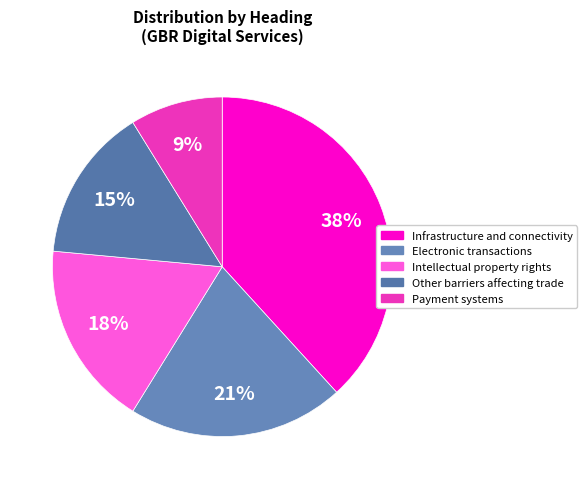

Does any single category account for the majority?

No